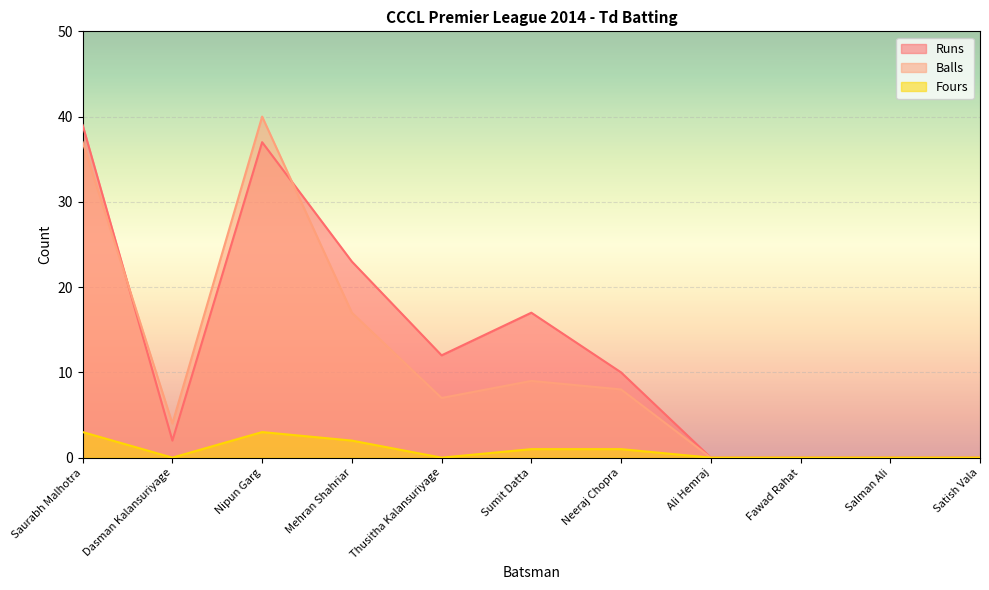

Reading left to right, what are all the values shown in this chart?

Runs: 39	2	37	23	12	17	10	0	0	0	0
Balls: 37	4	40	17	7	9	8	0	0	0	0
Fours: 3	0	3	2	0	1	1	0	0	0	0